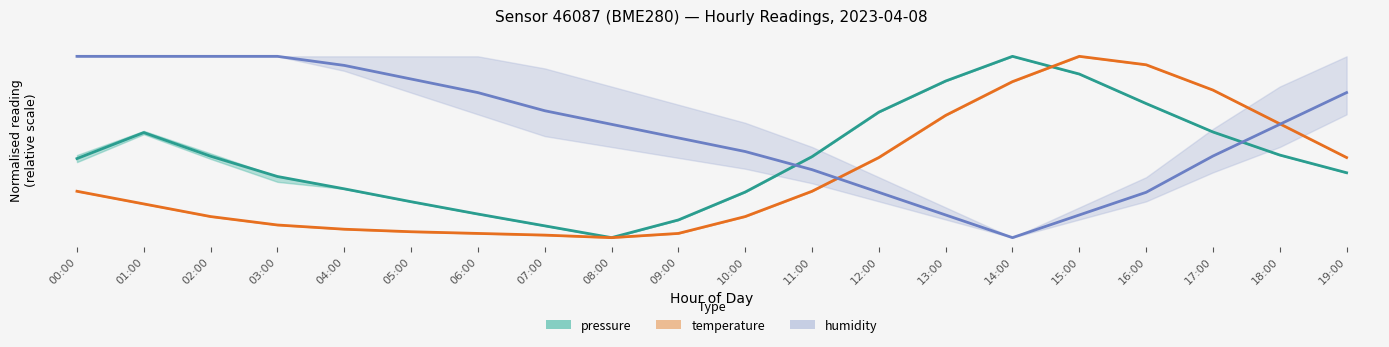

How many interior local valleys does the pressure series have?

1